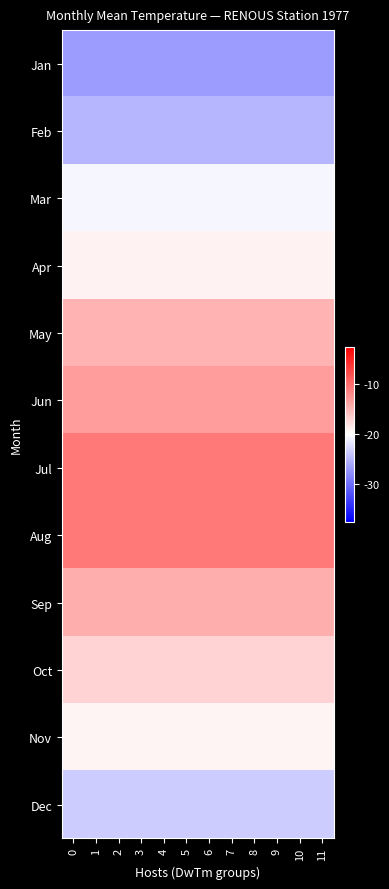

Reading left to right, transcribe all the data shown in this chart.

Jan: 0=-13.5	1=-13.5	2=-13.5	3=-13.5	4=-13.5	5=-13.5	6=-13.5	7=-13.5	8=-13.5	9=-13.5	10=-13.5	11=-13.5
Feb: 0=-10.1	1=-10.1	2=-10.1	3=-10.1	4=-10.1	5=-10.1	6=-10.1	7=-10.1	8=-10.1	9=-10.1	10=-10.1	11=-10.1
Mar: 0=-1.1	1=-1.1	2=-1.1	3=-1.1	4=-1.1	5=-1.1	6=-1.1	7=-1.1	8=-1.1	9=-1.1	10=-1.1	11=-1.1
Apr: 0=1.9	1=1.9	2=1.9	3=1.9	4=1.9	5=1.9	6=1.9	7=1.9	8=1.9	9=1.9	10=1.9	11=1.9
May: 0=10.2	1=10.2	2=10.2	3=10.2	4=10.2	5=10.2	6=10.2	7=10.2	8=10.2	9=10.2	10=10.2	11=10.2
Jun: 0=13.6	1=13.6	2=13.6	3=13.6	4=13.6	5=13.6	6=13.6	7=13.6	8=13.6	9=13.6	10=13.6	11=13.6
Jul: 0=18.3	1=18.3	2=18.3	3=18.3	4=18.3	5=18.3	6=18.3	7=18.3	8=18.3	9=18.3	10=18.3	11=18.3
Aug: 0=18.1	1=18.1	2=18.1	3=18.1	4=18.1	5=18.1	6=18.1	7=18.1	8=18.1	9=18.1	10=18.1	11=18.1
Sep: 0=11.1	1=11.1	2=11.1	3=11.1	4=11.1	5=11.1	6=11.1	7=11.1	8=11.1	9=11.1	10=11.1	11=11.1
Oct: 0=6.0	1=6.0	2=6.0	3=6.0	4=6.0	5=6.0	6=6.0	7=6.0	8=6.0	9=6.0	10=6.0	11=6.0
Nov: 0=1.4	1=1.4	2=1.4	3=1.4	4=1.4	5=1.4	6=1.4	7=1.4	8=1.4	9=1.4	10=1.4	11=1.4
Dec: 0=-7.1	1=-7.1	2=-7.1	3=-7.1	4=-7.1	5=-7.1	6=-7.1	7=-7.1	8=-7.1	9=-7.1	10=-7.1	11=-7.1